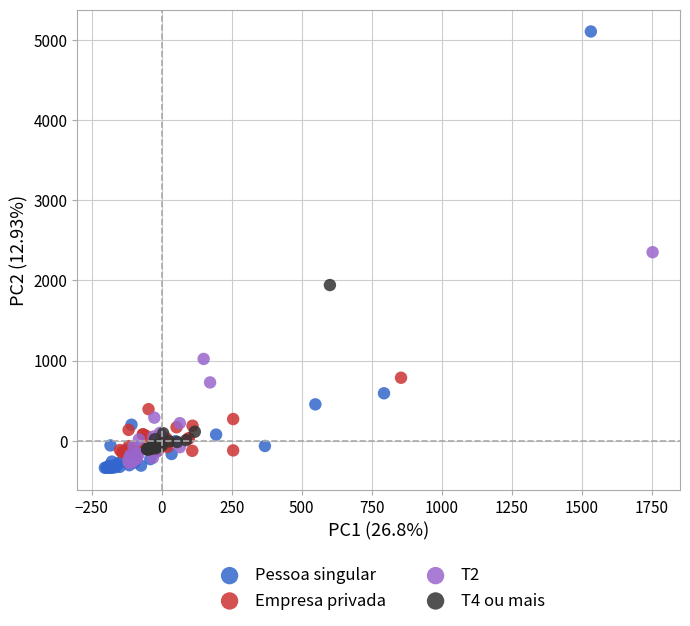

What are all the series names shown in the legend?

Pessoa singular, Empresa privada, T2, T4 ou mais